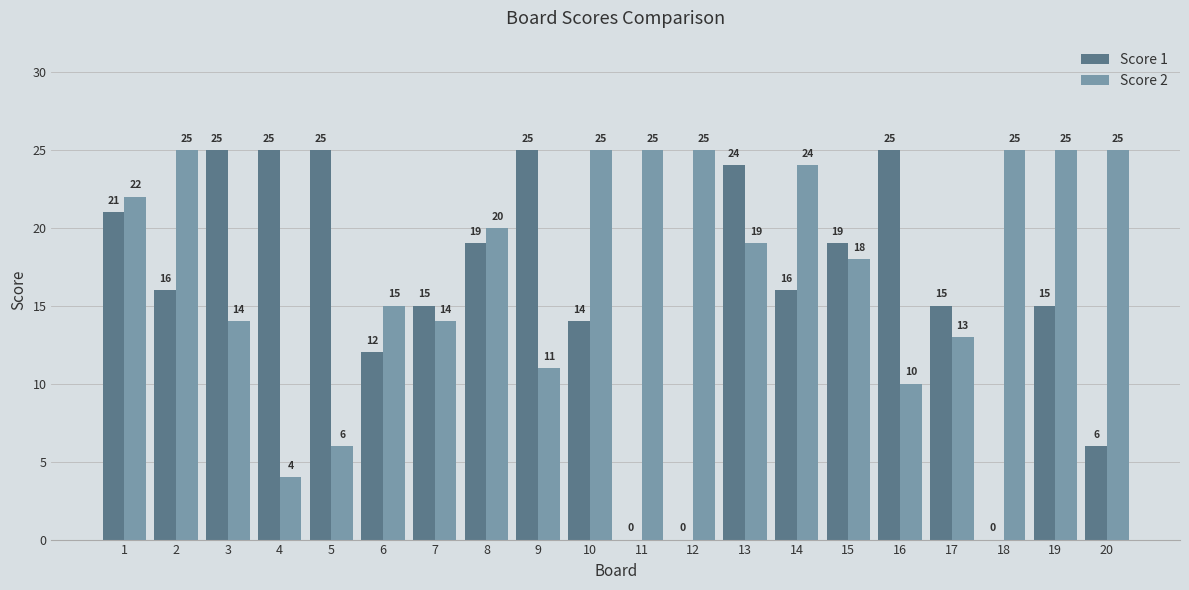

What is the greatest value displayed?

25